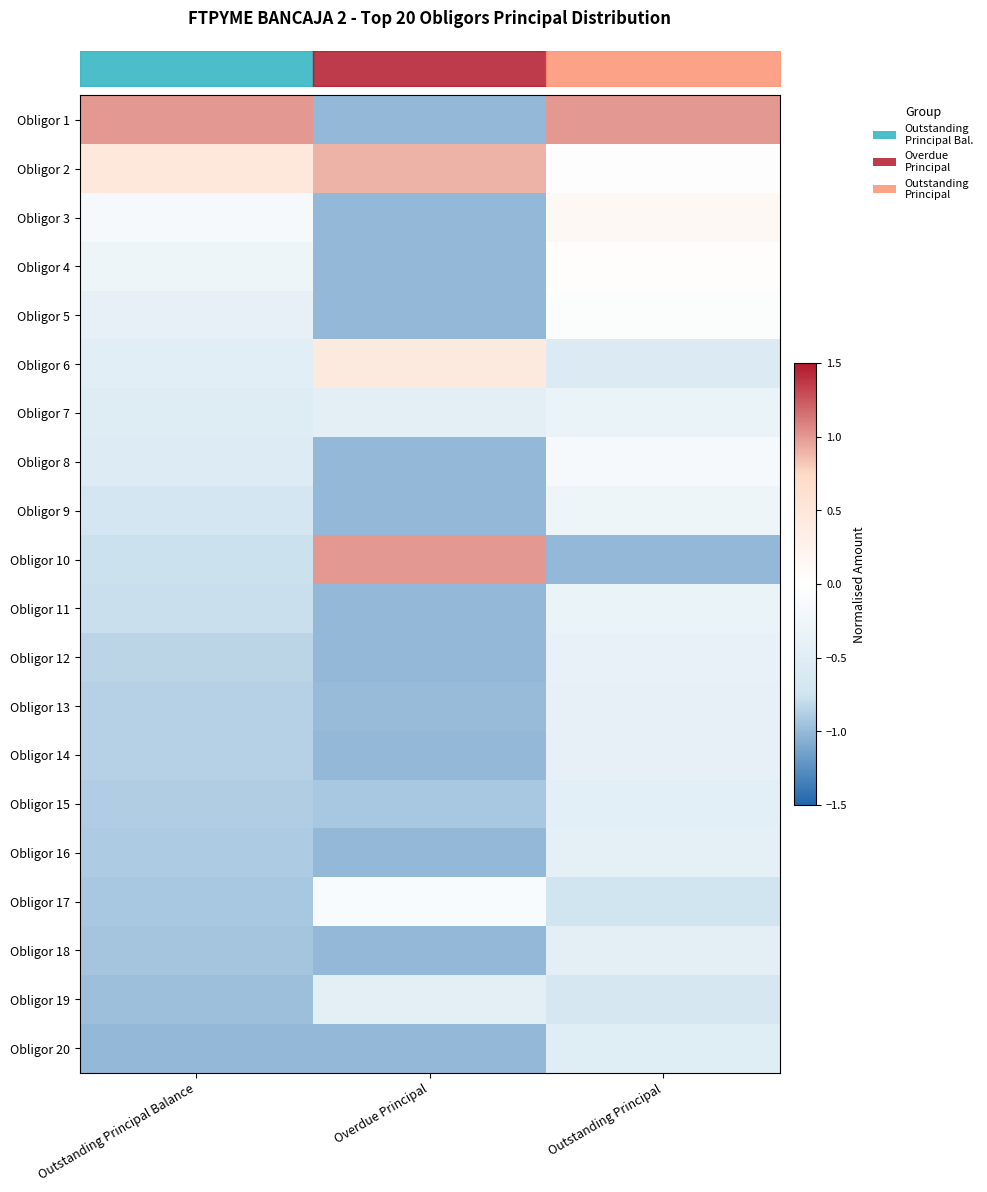

At which category is the sum across all series the highest?

Outstanding Principal